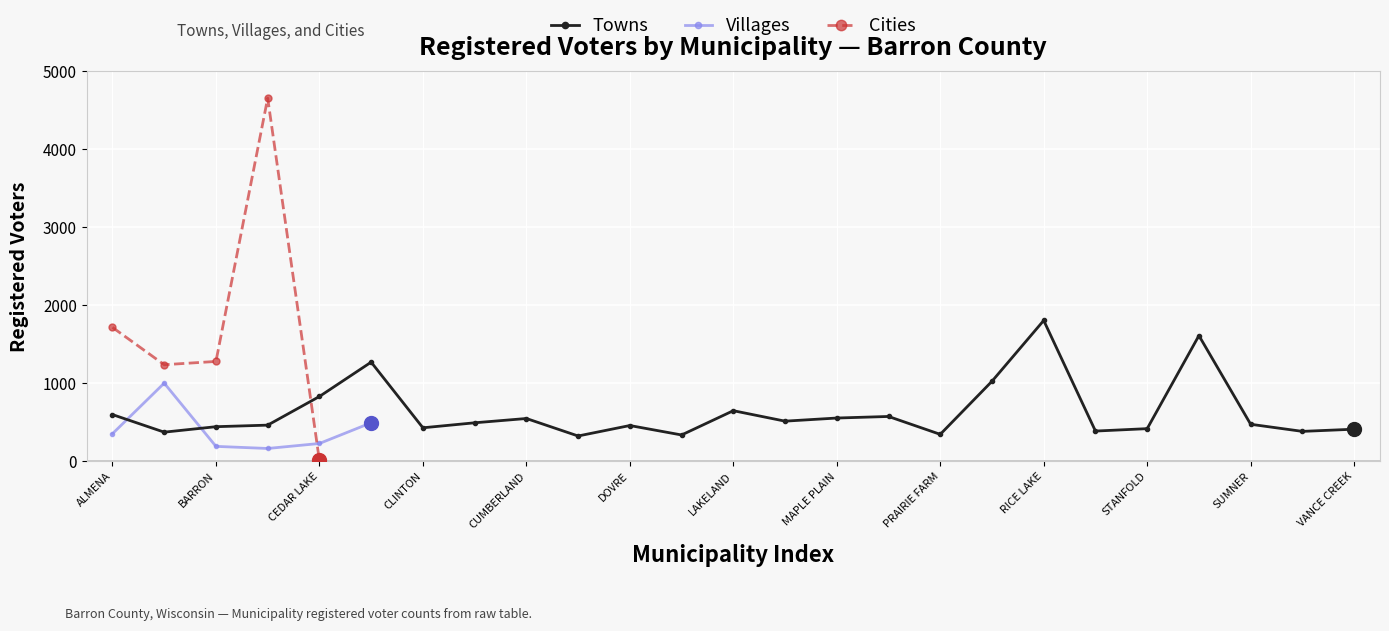

At which label does Towns reach its peak?

RICE LAKE